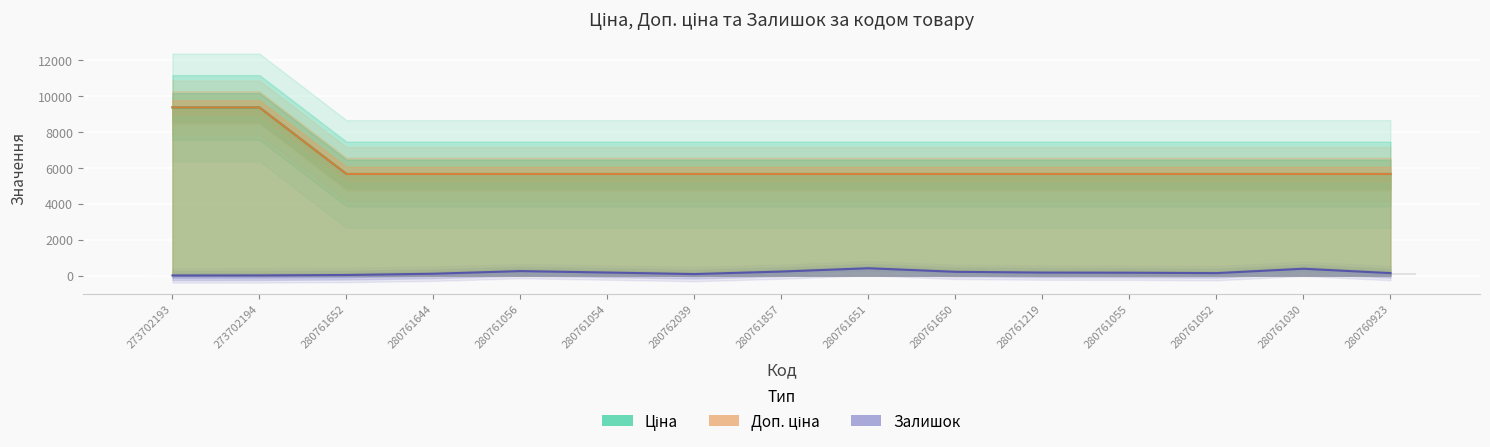

Which series has the largest range (max minus min)?

Ціна